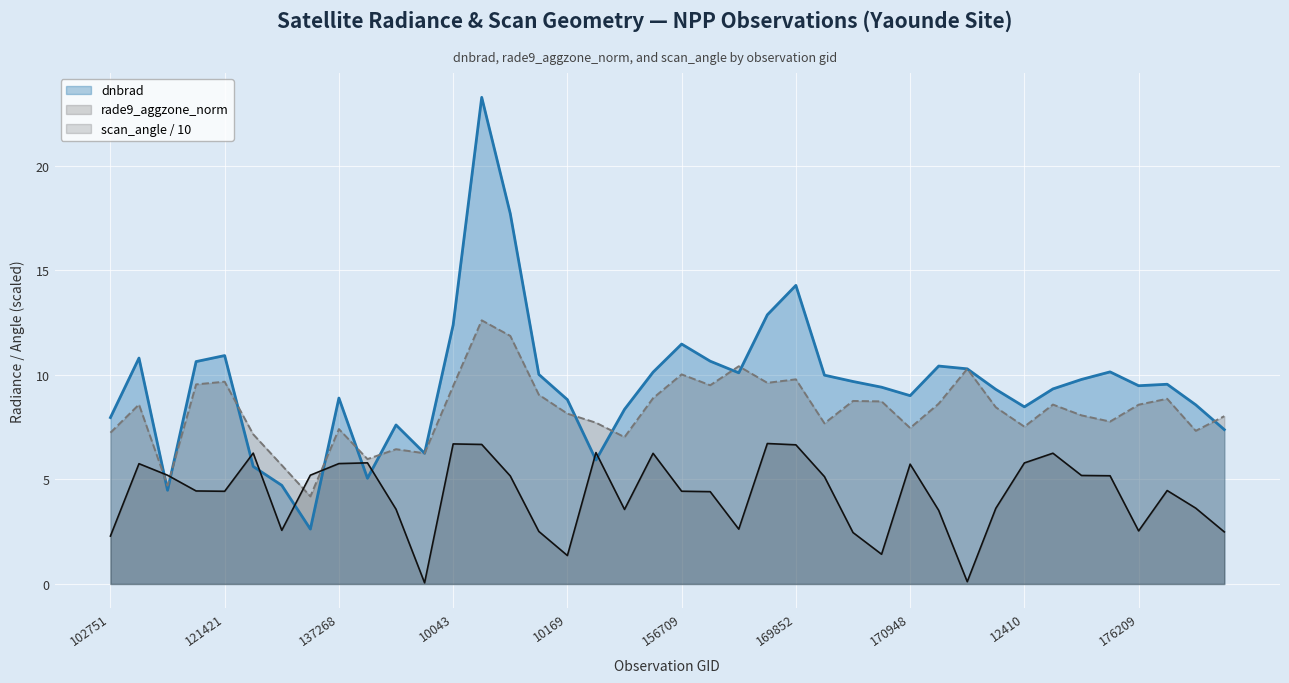

Which series changed the most between 108132 and 10043?

dnbrad